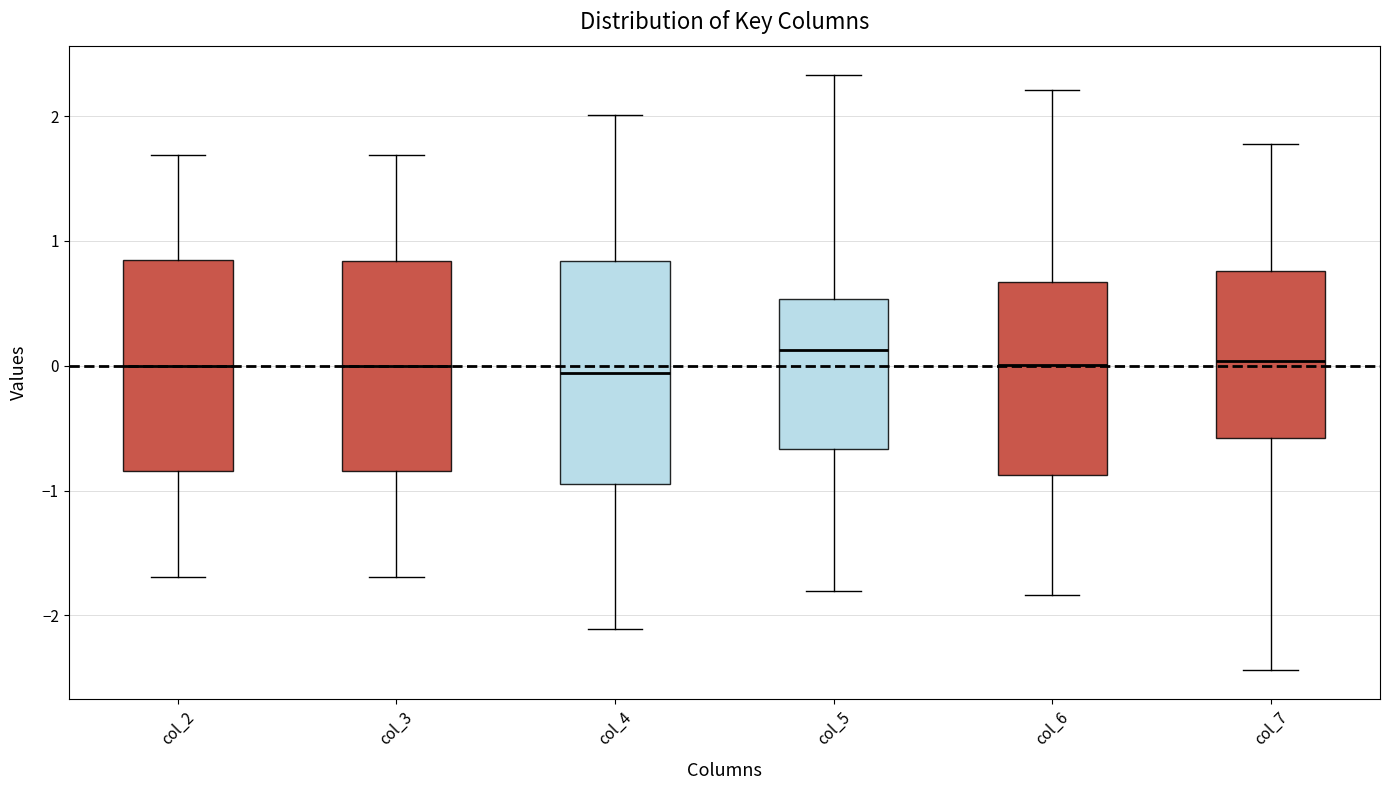

Where is the upper edge of the box for col_6 on the y-axis? The values are not printed on the chart, so give them approximately, as read against the axis.

0.7